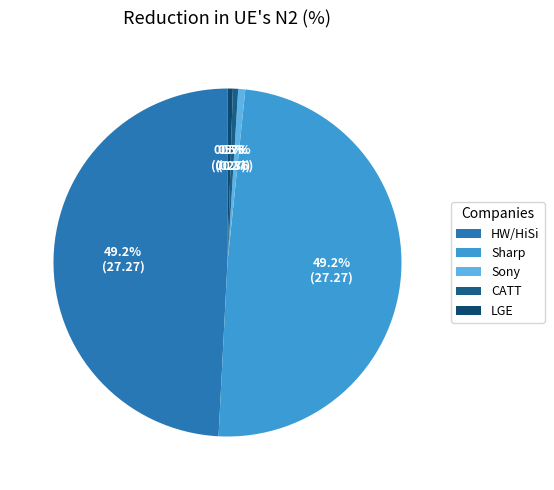

Between Sony and Sharp, which is larger?

Sharp